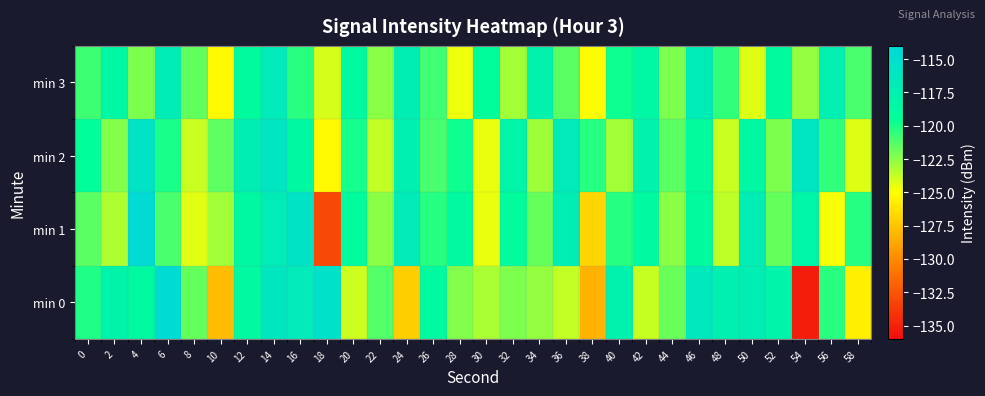

At 48, list the series in order from largest to smallest.

min 0, min 3, min 1, min 2